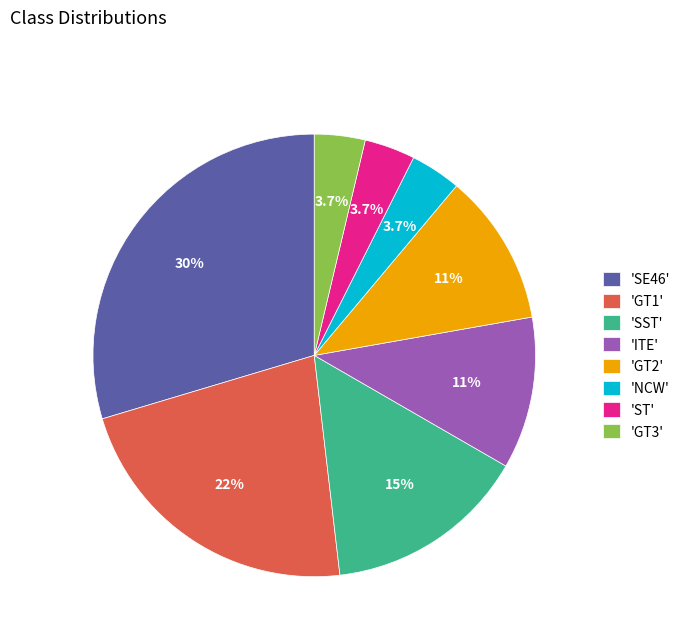

How many segments does this pie chart have?

8